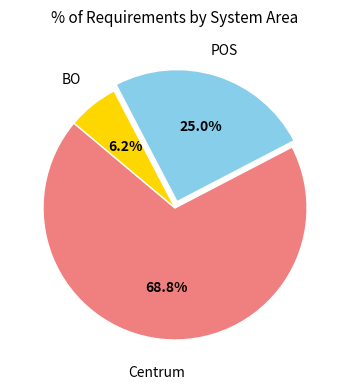

Does any single category account for the majority?

Yes